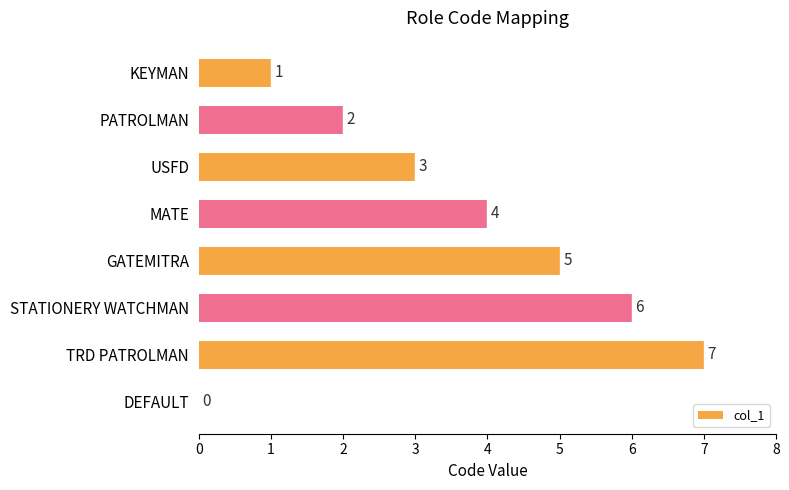

Between KEYMAN and MATE, which is larger?

MATE